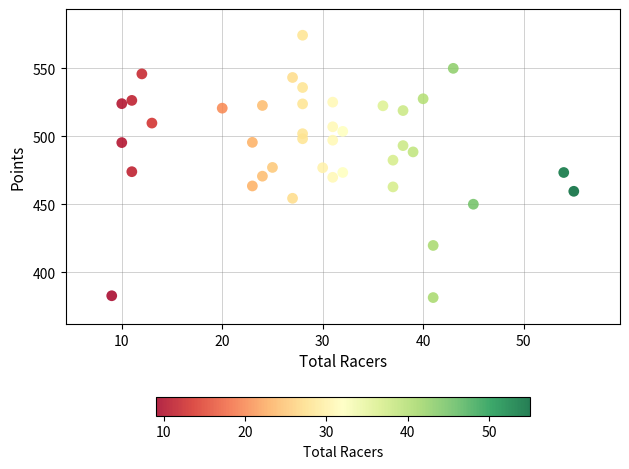

What is the range of X values (max minus min)?

46.0